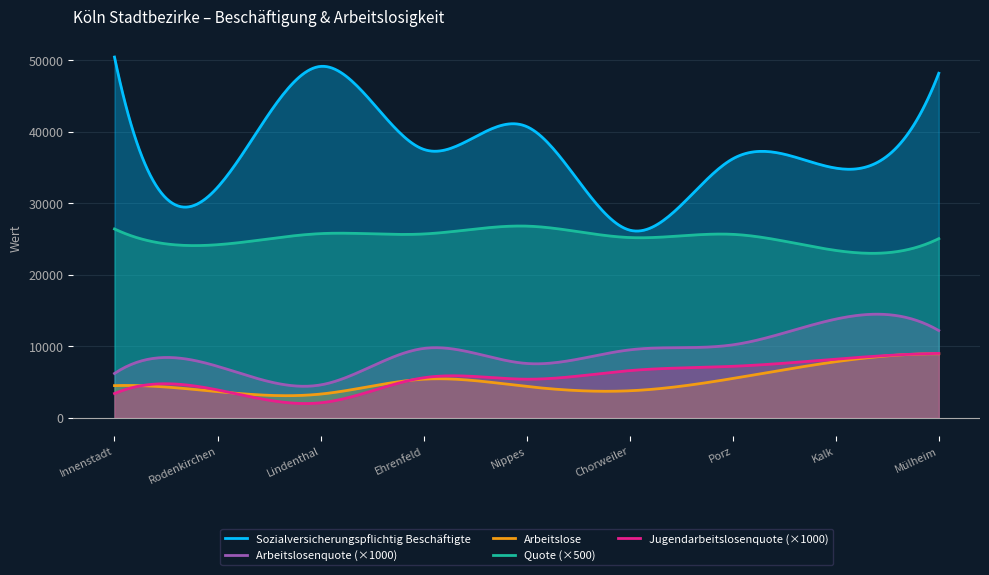

How many lines are shown in the chart?

5